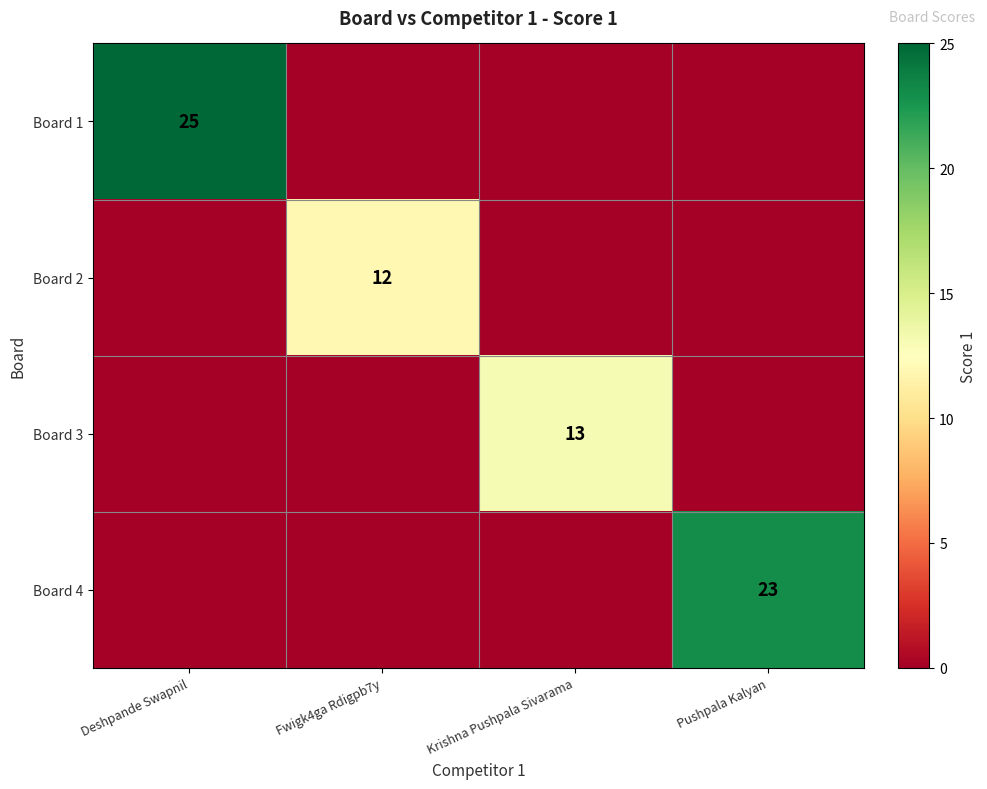

How many categories are shown in the chart?

4